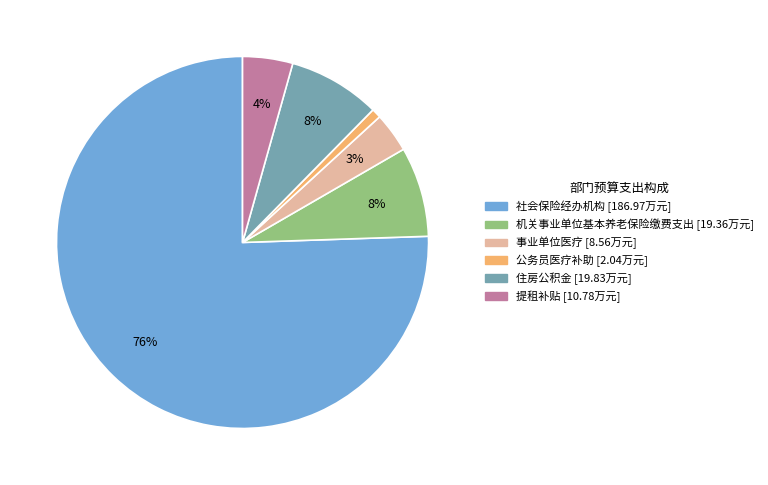

Which has a higher value, 事业单位医疗 or 机关事业单位基本养老保险缴费支出?

机关事业单位基本养老保险缴费支出